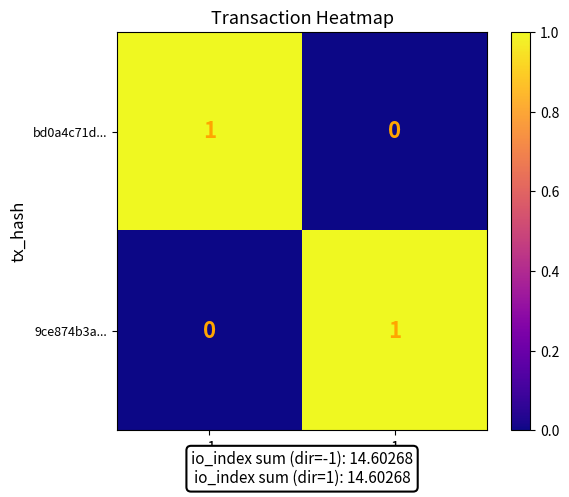

At -1, list the series in order from smallest to largest.

9ce874b3a..., bd0a4c71d...